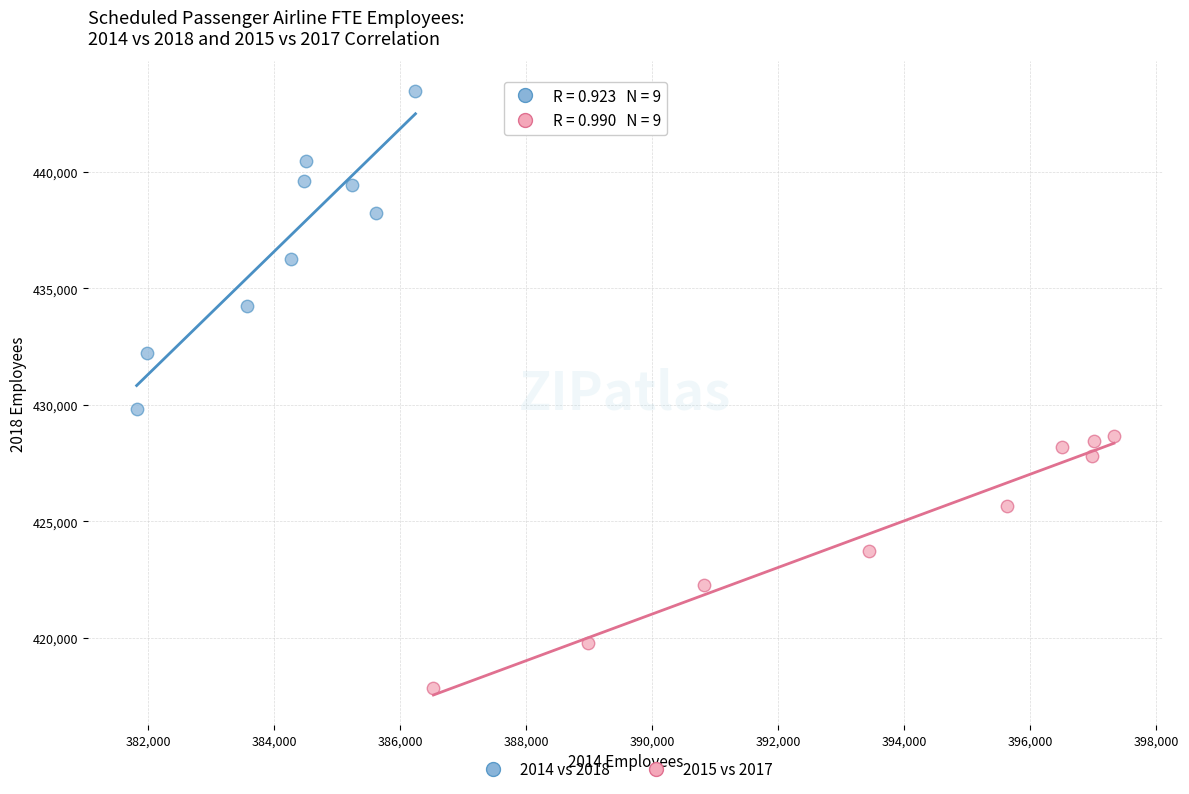

Which series has the largest Y range (max minus min)?

2014 vs 2018